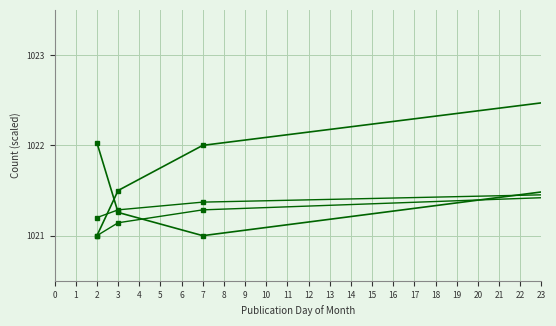

Count the Trend B values in the range 1021 to 1022.

8